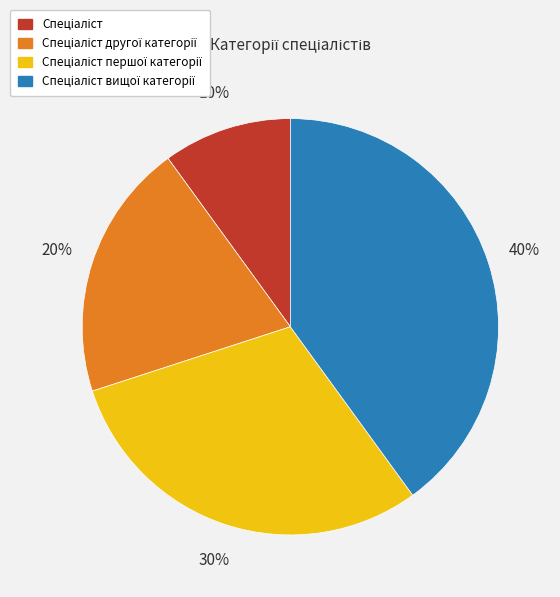

Count the number of slices in the pie.

4